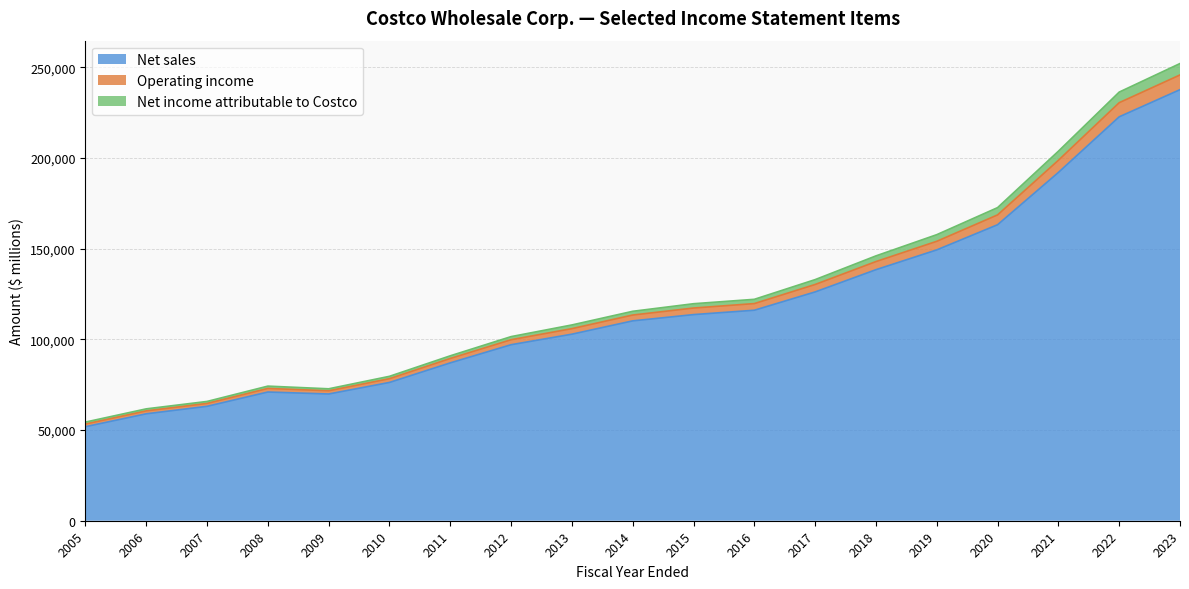

What is the maximum value for Net sales?

237710